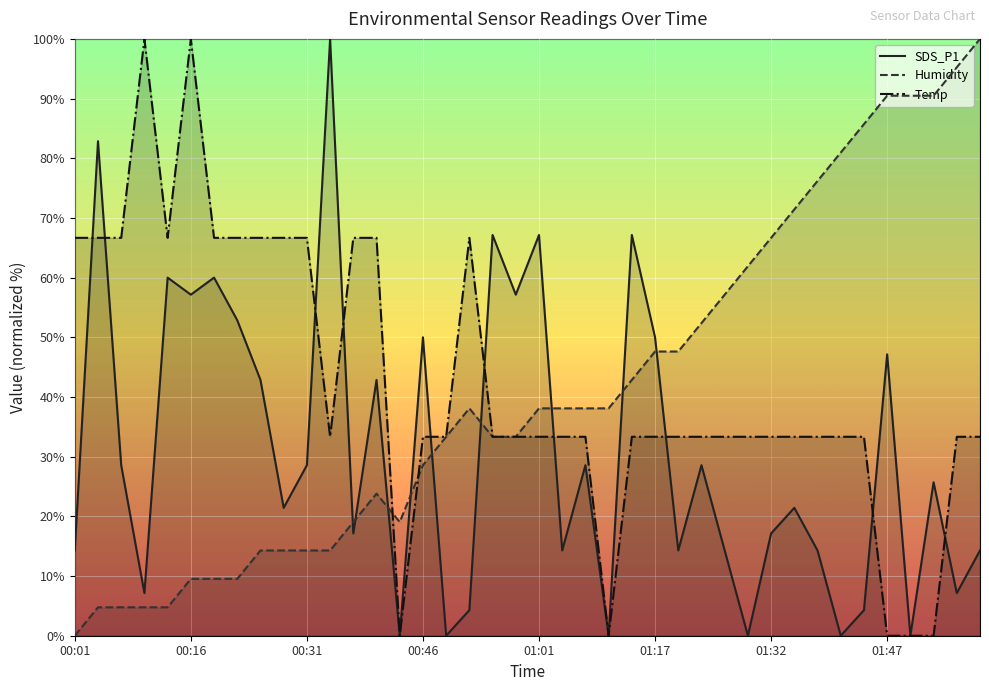

Between 00:43 and 01:04, which is larger?

01:04